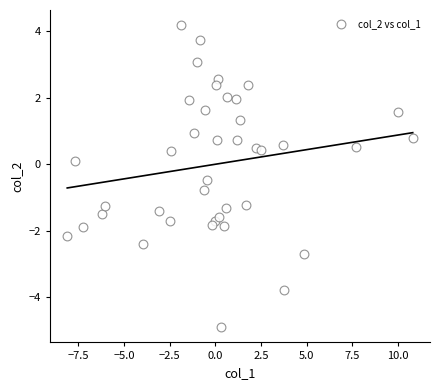

What is the range of X values (max minus min)?

18.9